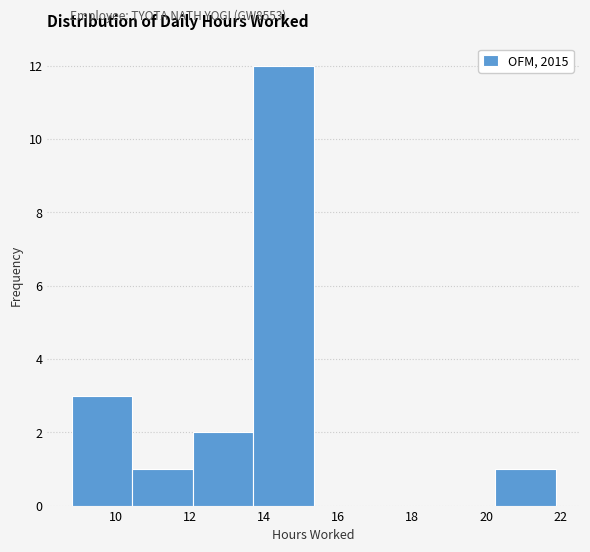

Reading left to right, list every bar in this chart as the range it spans on the x-axis followed by its height. Neither the bar edges nor the heights are printed on the chart, so give them approximately, as read against the axes.

8.8 to 10.4: 3
10.4 to 12.0: 1
12.0 to 13.8: 2
13.8 to 15.4: 12
15.4 to 17.0: 0
17.0 to 18.6: 0
18.6 to 20.2: 0
20.2 to 21.8: 1